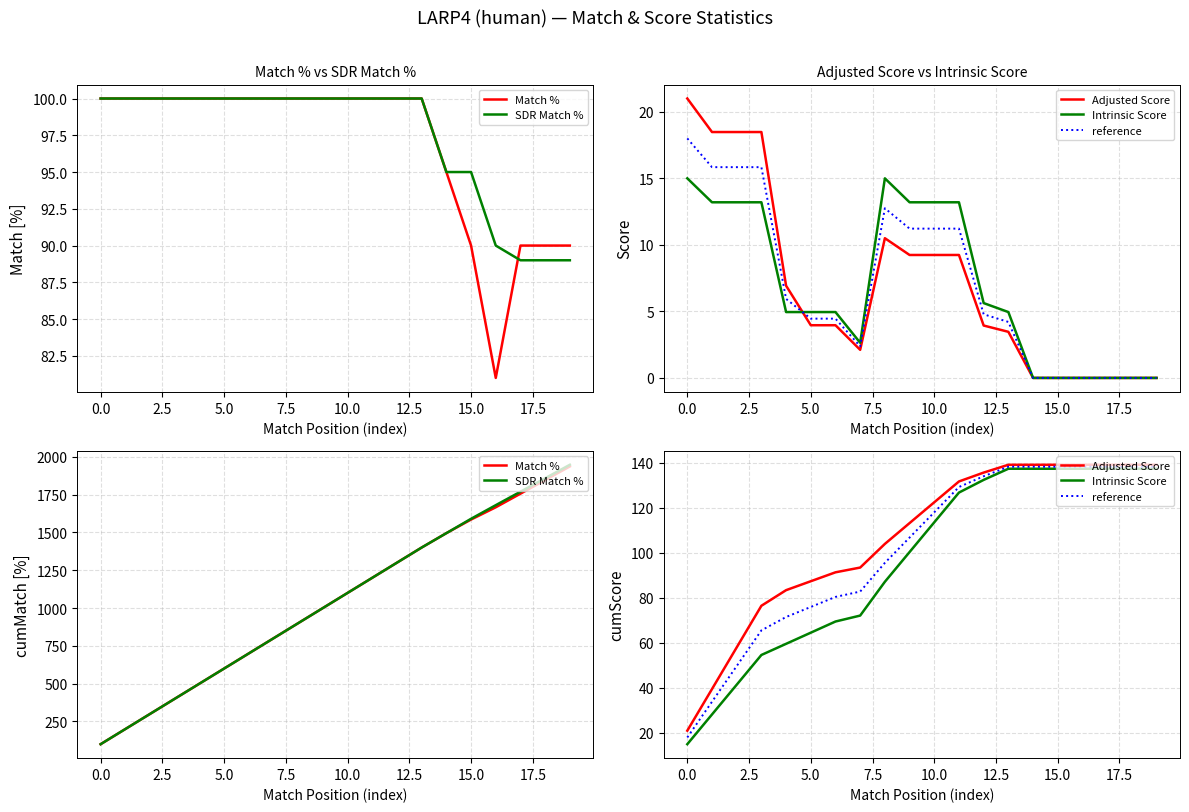

Between 2.5 and 11, which series saw the biggest shift?

Match %